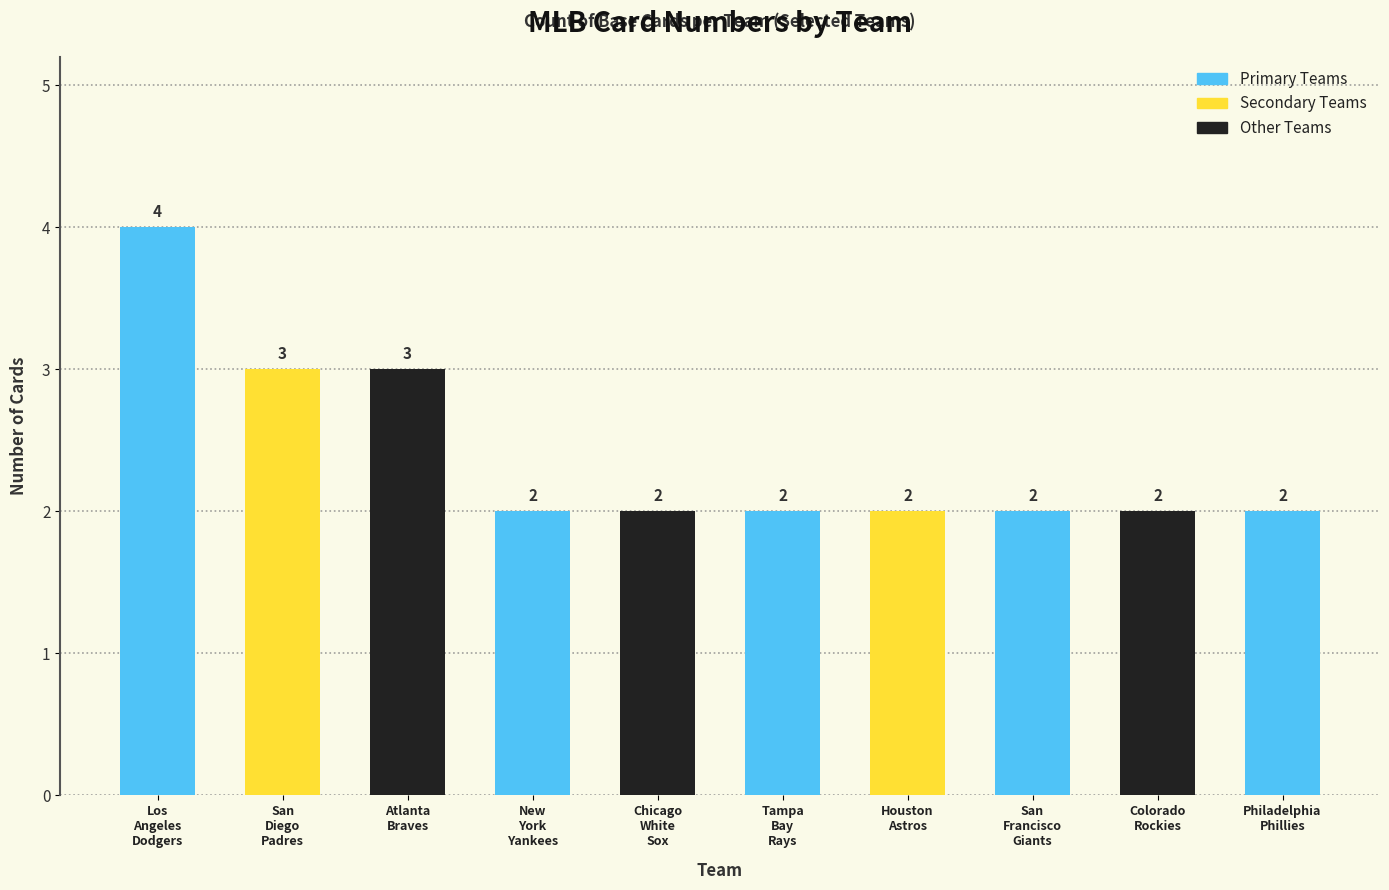

Reading right to left, extract all data points from this chart.

2	2	2	2	2	2	2	3	3	4